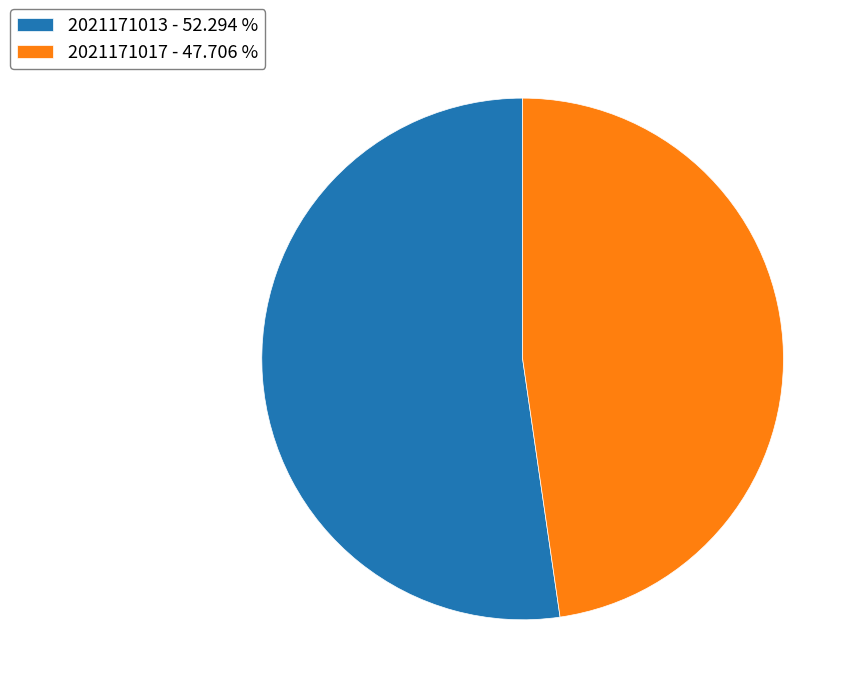

Count the number of slices in the pie.

2